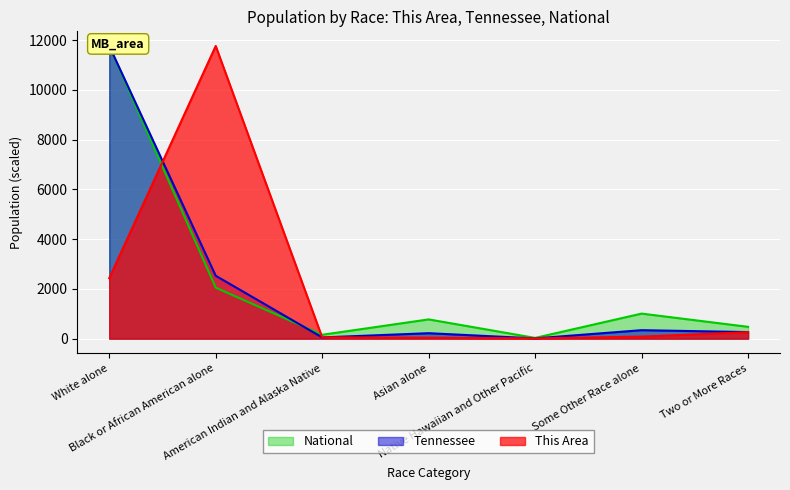

What is the sum of all Tennessee values?

15165.3